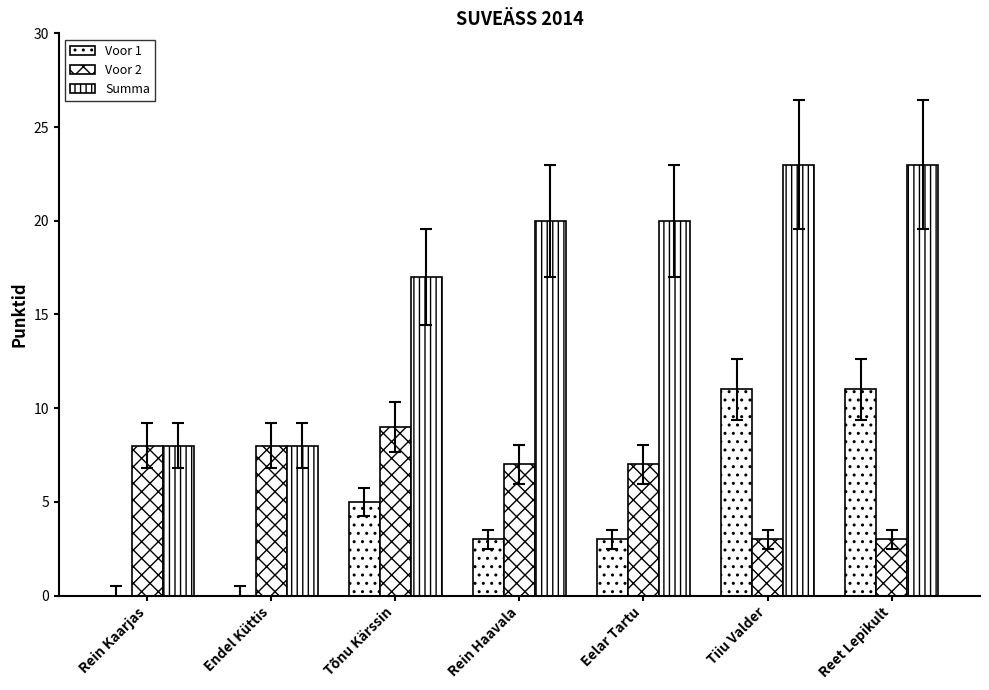

At how many categories does at least one series exceed 15?

5